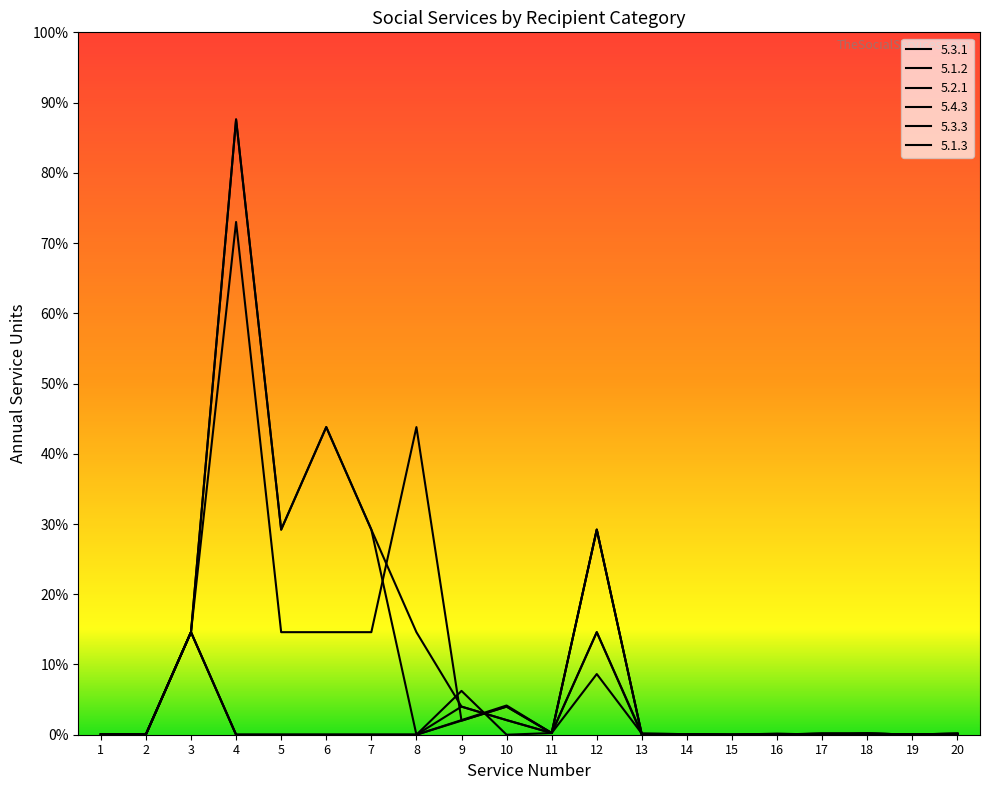

How many lines are shown in the chart?

6